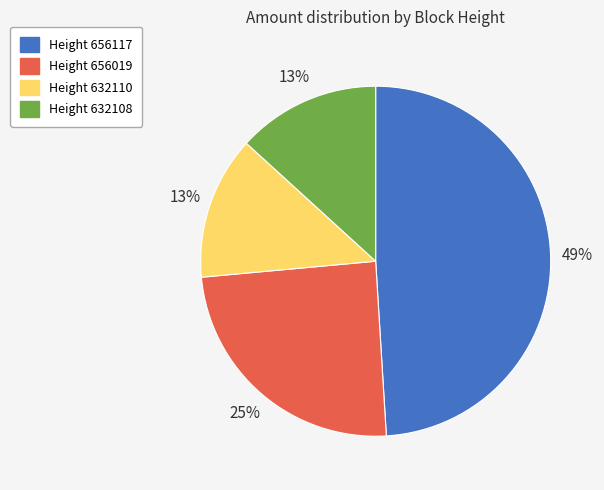

To the nearest percent, what is the average slice percentage?

25%